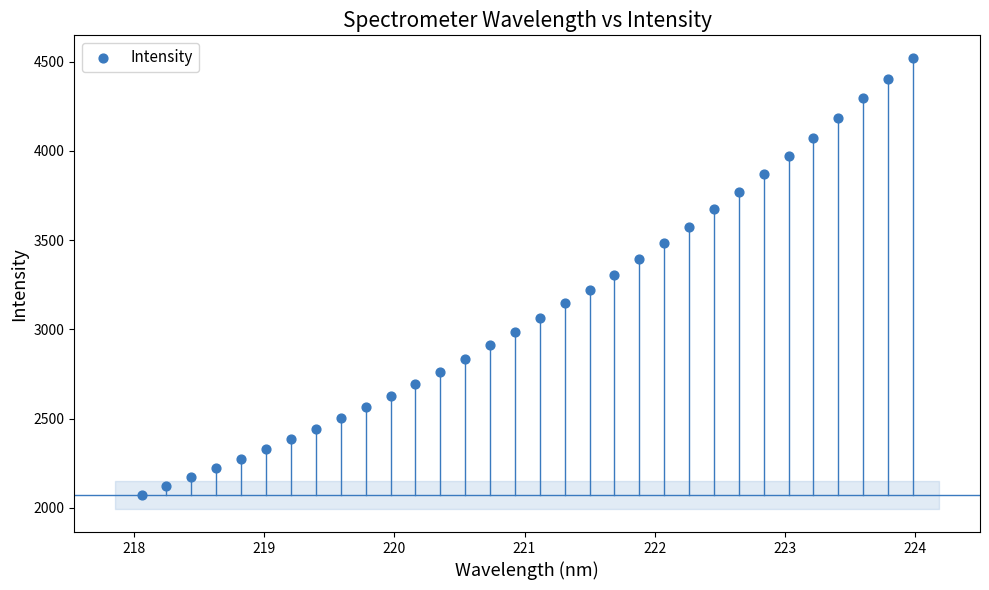

What is the range of X values (max minus min)?

5.9